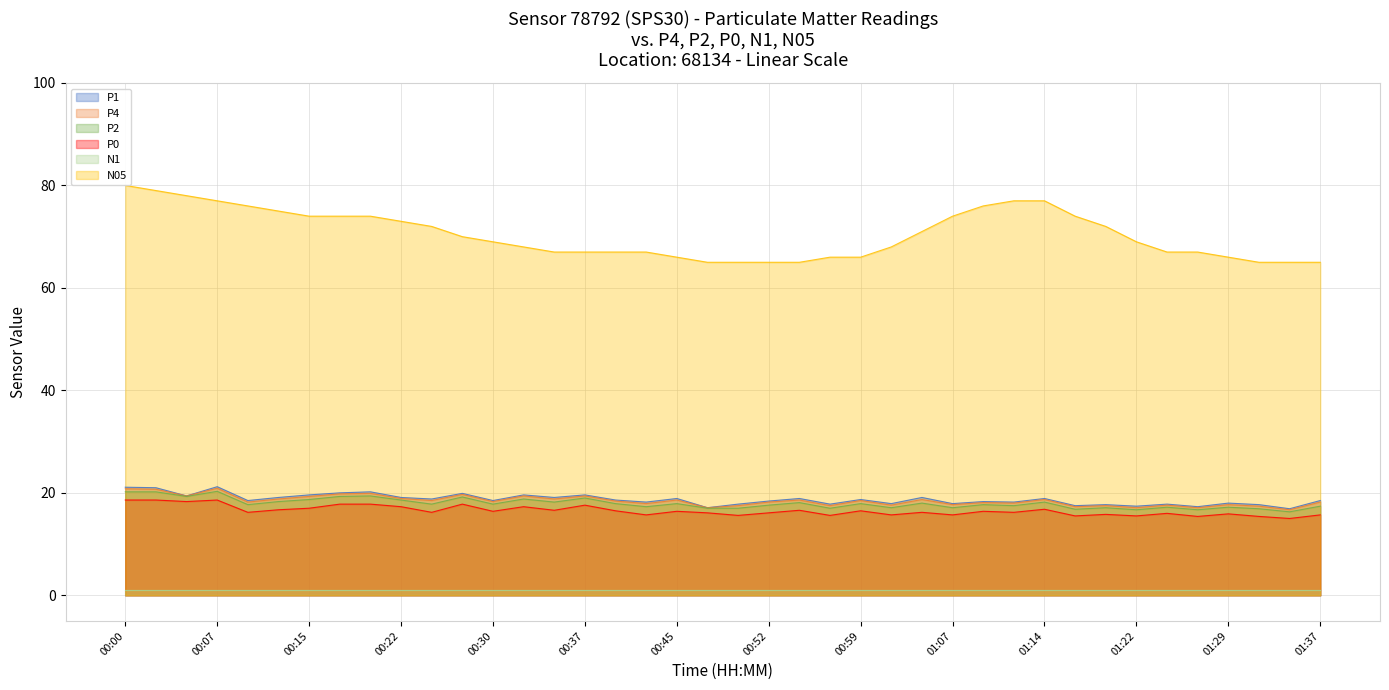

The P2 series shows 16.7 at 01:27. True or false?

True